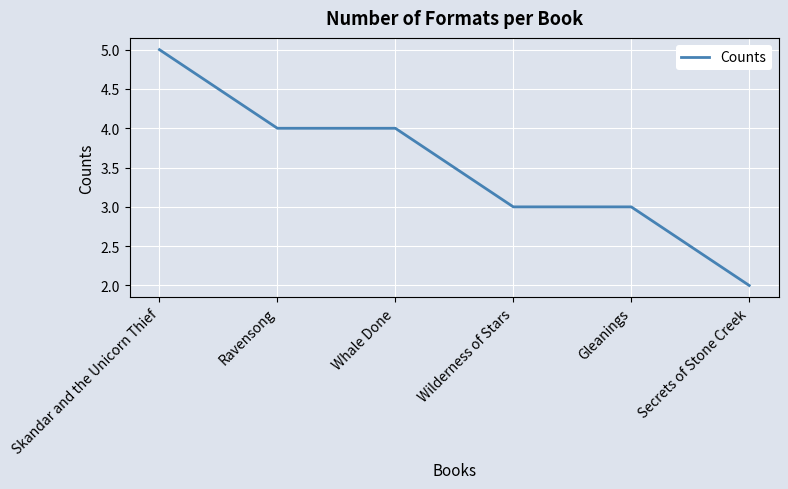

What is the maximum value shown in the chart?

5